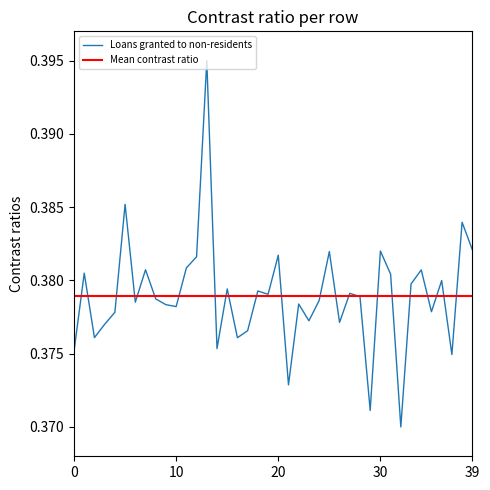

Reading left to right, extract all data points from this chart.

0.4	0.4	0.4	0.4	0.4	0.4	0.4	0.4	0.4	0.4	0.4	0.4	0.4	0.4	0.4	0.4	0.4	0.4	0.4	0.4	0.4	0.4	0.4	0.4	0.4	0.4	0.4	0.4	0.4	0.4	0.4	0.4	0.4	0.4	0.4	0.4	0.4	0.4	0.4	0.4